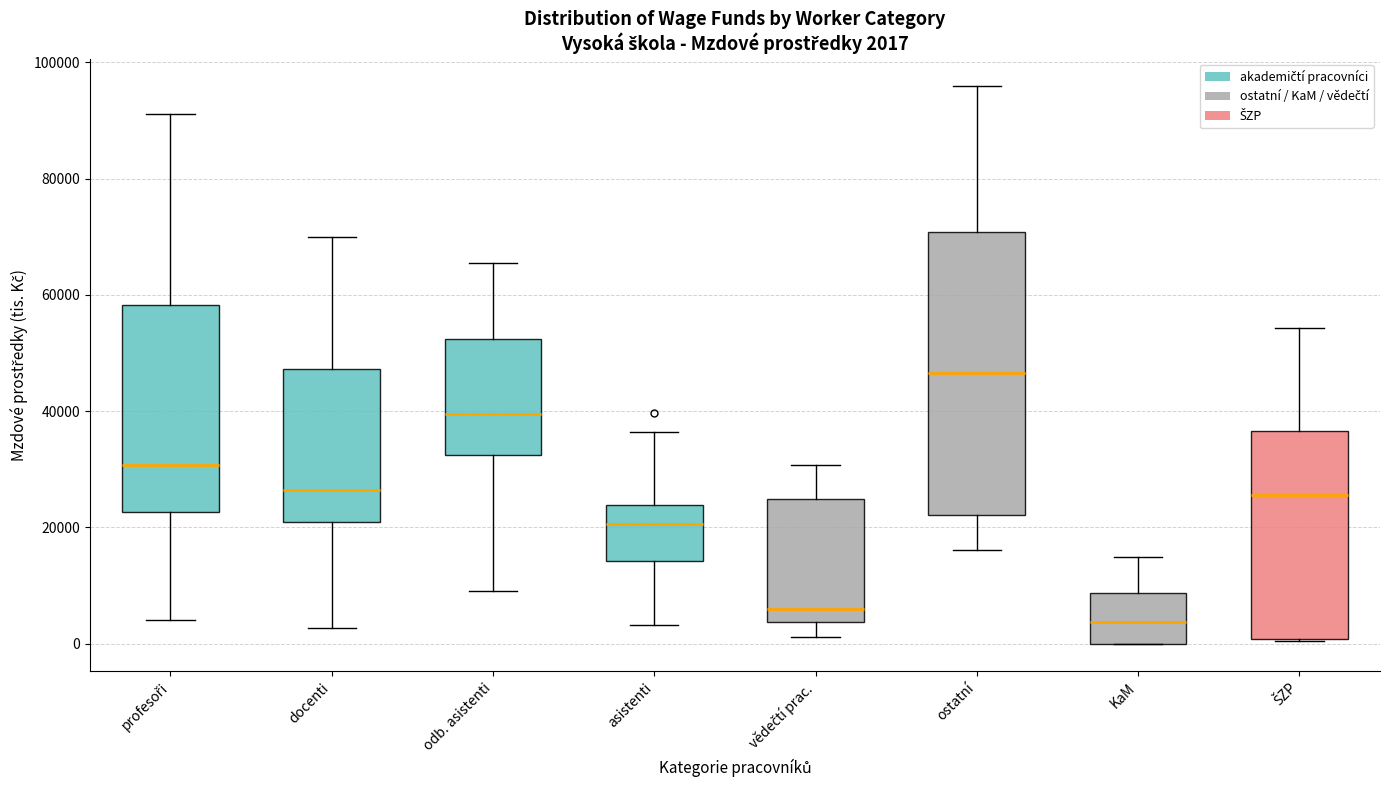

Which box has the lowest median line?

KaM